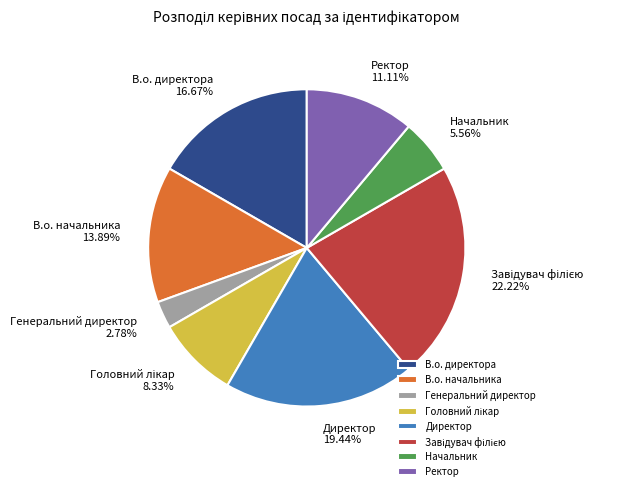

What percentage is NOT represented by Директор?

80.6%